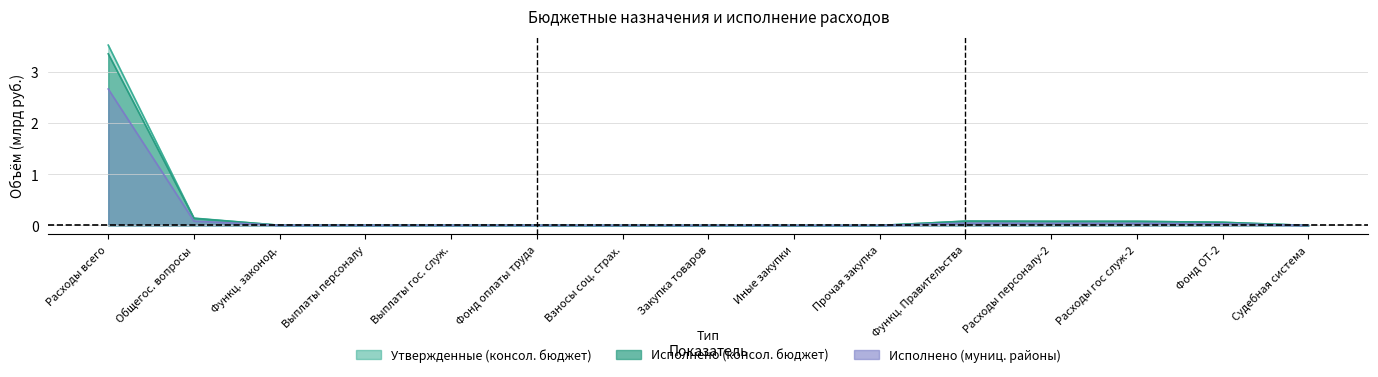

Reading left to right, transcribe all the data shown in this chart.

Утвержденные (консол. бюджет): 3.5	0.1	0.0	0.0	0.0	0.0	0.0	0.0	0.0	0.0	0.1	0.1	0.1	0.1	0.0
Исполнено (консол. бюджет): 3.4	0.1	0.0	0.0	0.0	0.0	0.0	0.0	0.0	0.0	0.1	0.1	0.1	0.1	0.0
Утвержденные (бюджет субъекта): 2.7	0.1	0.0	0.0	0.0	0.0	0.0	0.0	0.0	0.0	0.0	0.0	0.0	0.0	0.0